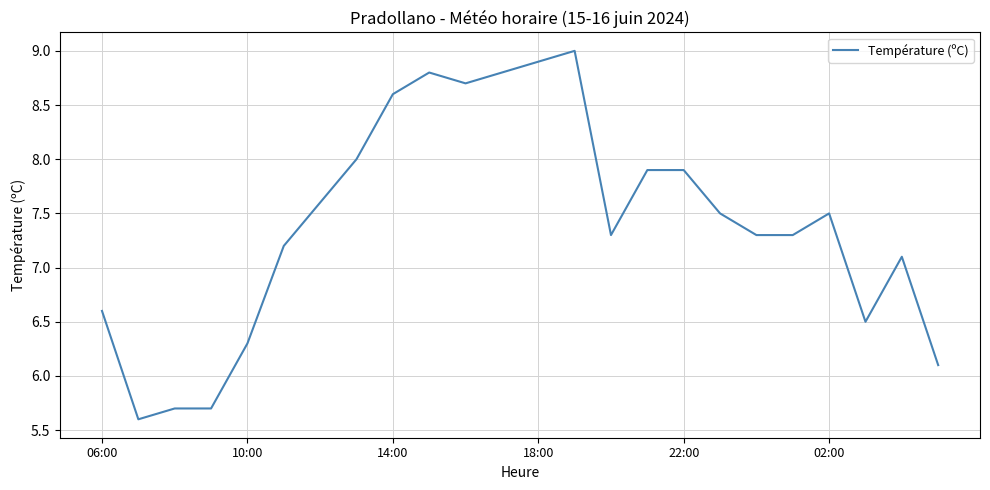

What is the smallest value displayed?

5.6